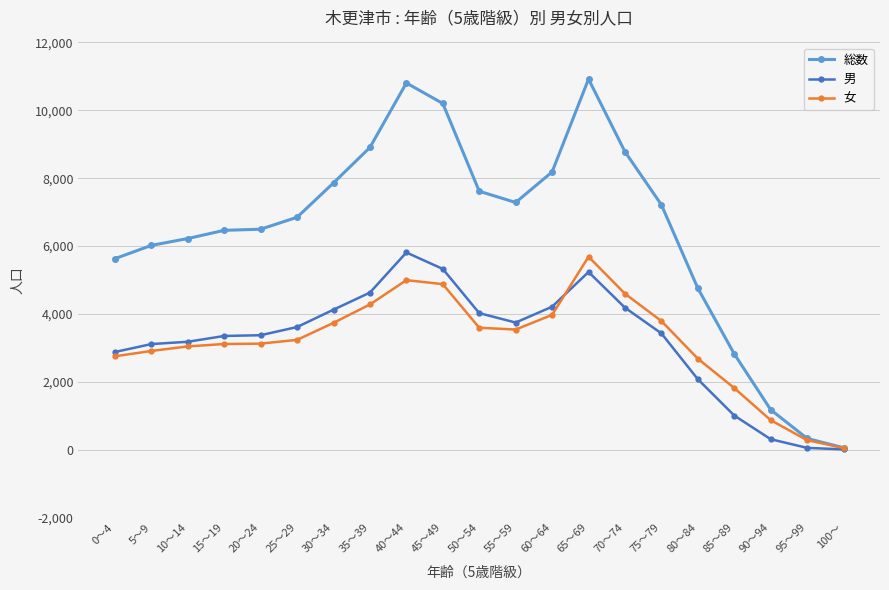

What is the difference between the 総数 values at 5～9 and 55～59?

1265